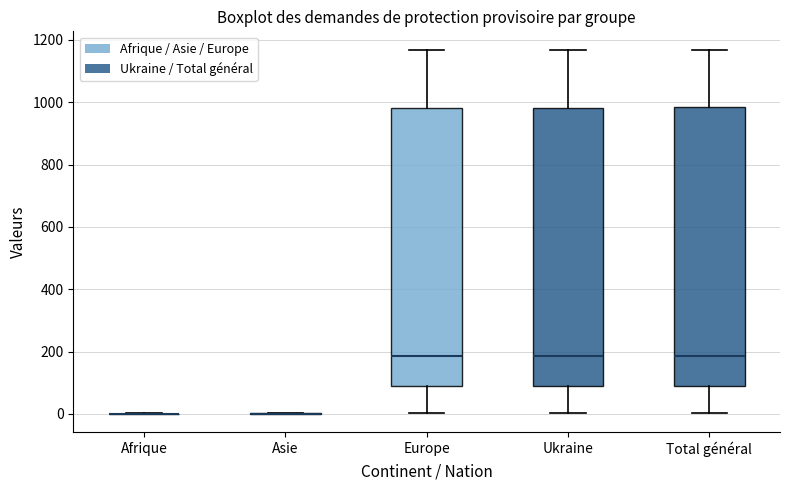

Reading left to right, read every box against the y-axis: the position of its median line, the range the box covers, and the ends of its whiskers. The values are not printed on the chart, so give them approximately, as read against the axis.

Afrique: box collapsed to a line at 0, whiskers 0 to 0
Asie: box collapsed to a line at 0, whiskers 0 to 0
Europe: median 180, box 80 to 980, whiskers 0 to 1160
Ukraine: median 180, box 80 to 980, whiskers 0 to 1160
Total général: median 180, box 100 to 980, whiskers 0 to 1160